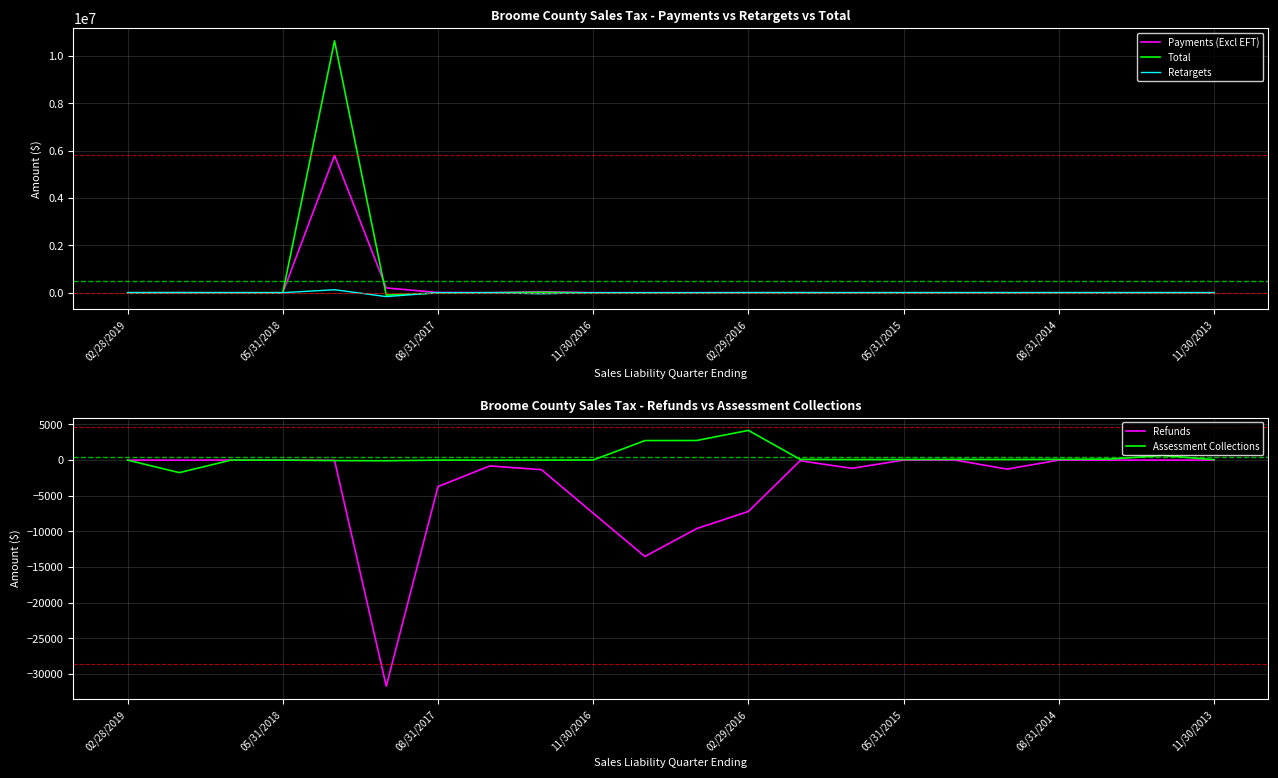

Is this an area chart (filled region under the line)?

No